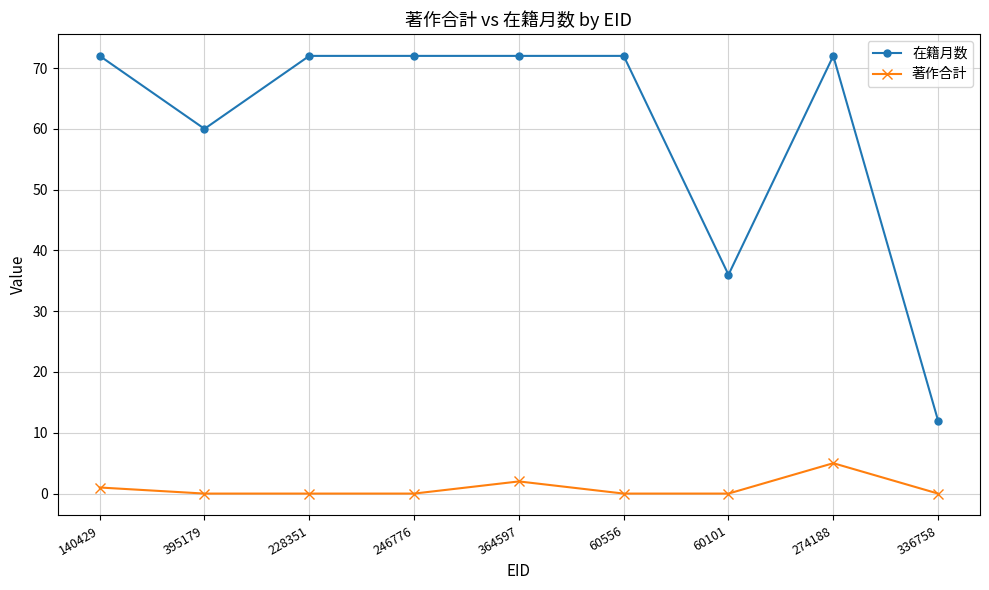

What is the average value of the 在籍月数 series?

60